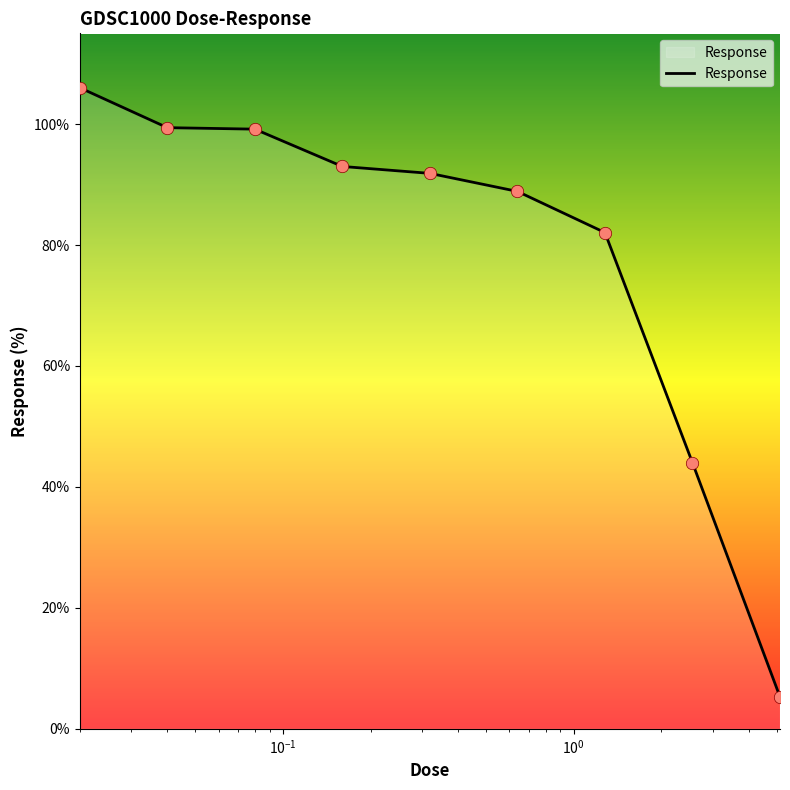

What is the minimum value shown in the chart?

5.3